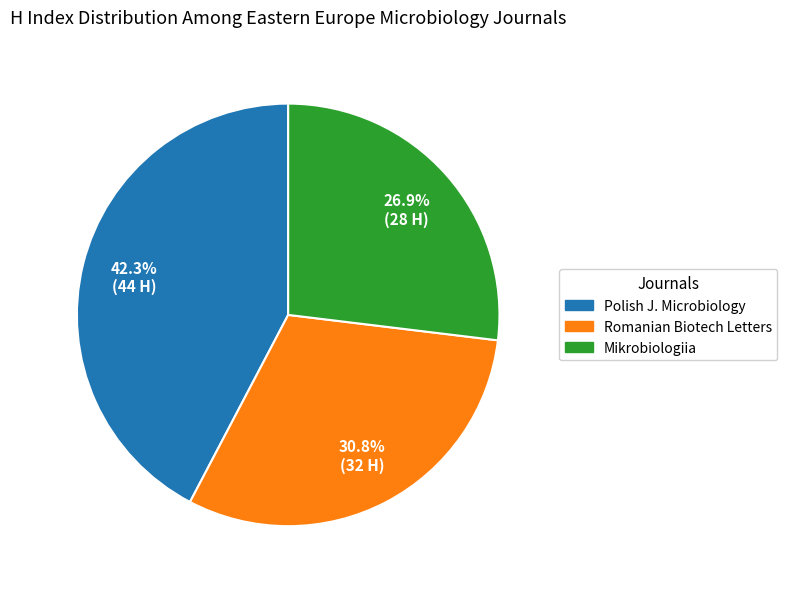

Is there any slice that represents more than half of the pie?

No